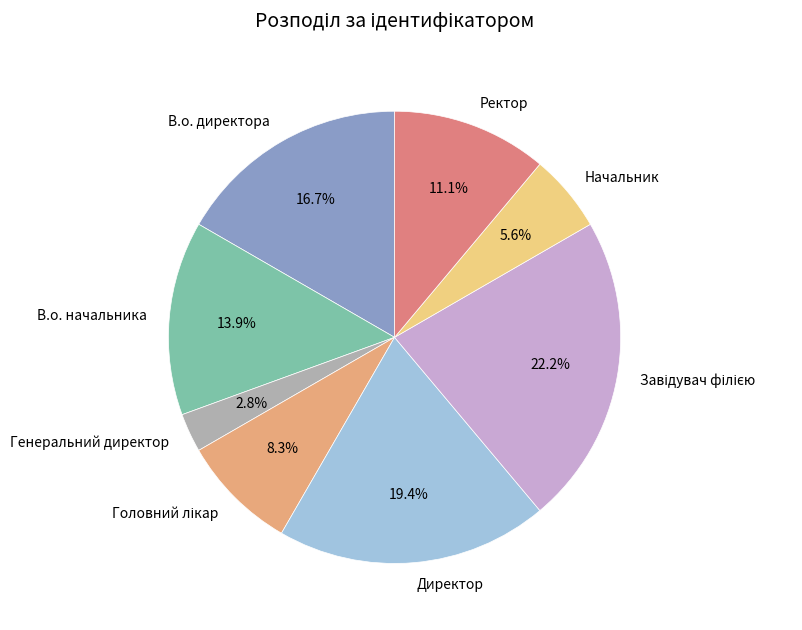

What is the smallest slice in the pie chart?

Генеральний директор